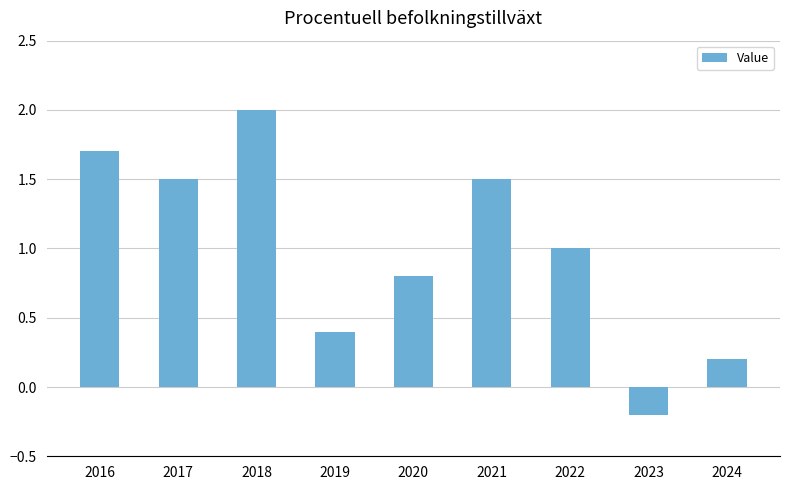

How many data points are less than 1?

4